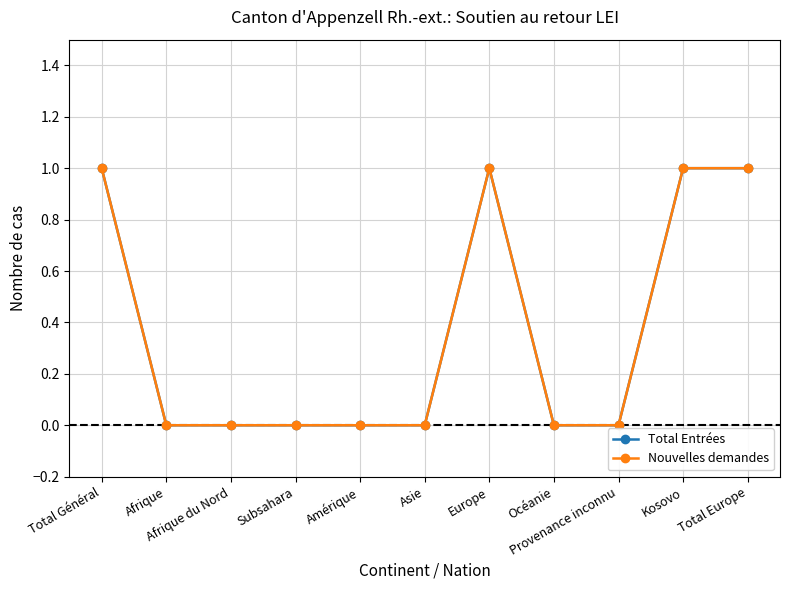

Does the chart have visible grid lines?

Yes